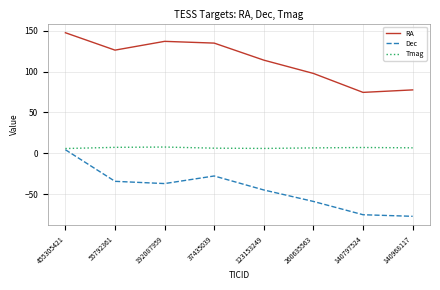

Which label corresponds to the largest value in the chart?

455305421